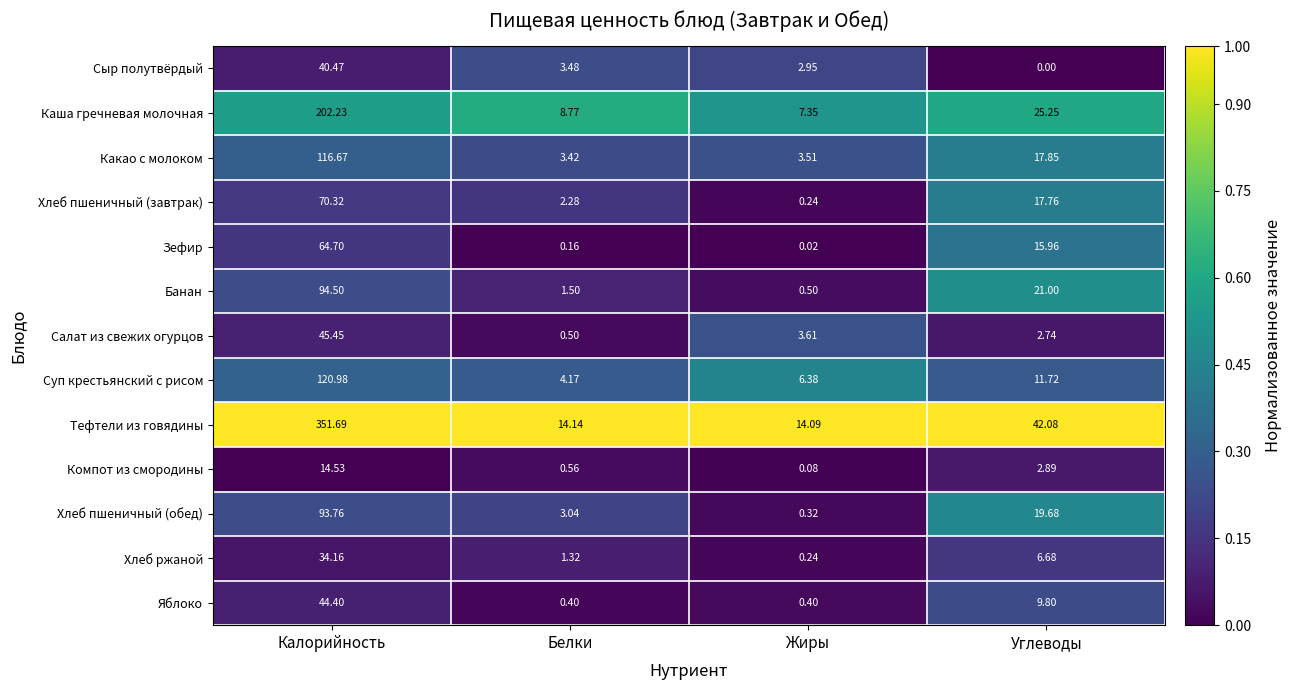

Rank the series at Белки from lowest to highest value.

Зефир, Яблоко, Салат из свежих огурцов, Компот из смородины, Хлеб ржаной, Банан, Хлеб пшеничный (завтрак), Хлеб пшеничный (обед), Какао с молоком, Сыр полутвёрдый, Суп крестьянский с рисом, Каша гречневая молочная, Тефтели из говядины